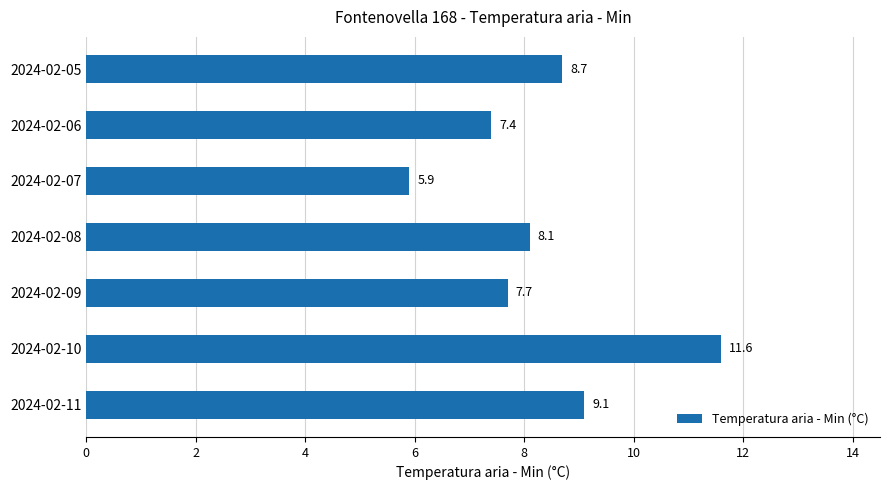

Rank the categories by value from lowest to highest.

2024-02-07, 2024-02-06, 2024-02-09, 2024-02-08, 2024-02-05, 2024-02-11, 2024-02-10